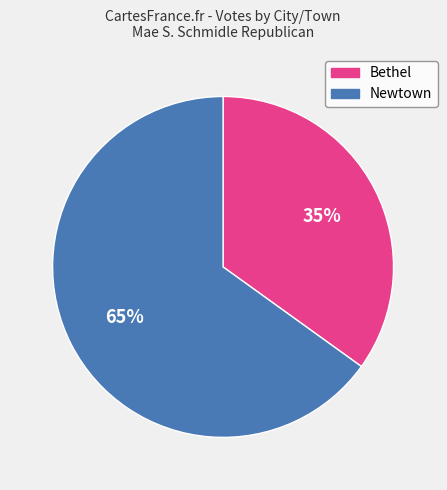

To the nearest percent, what percentage of the pie is Bethel?

35%